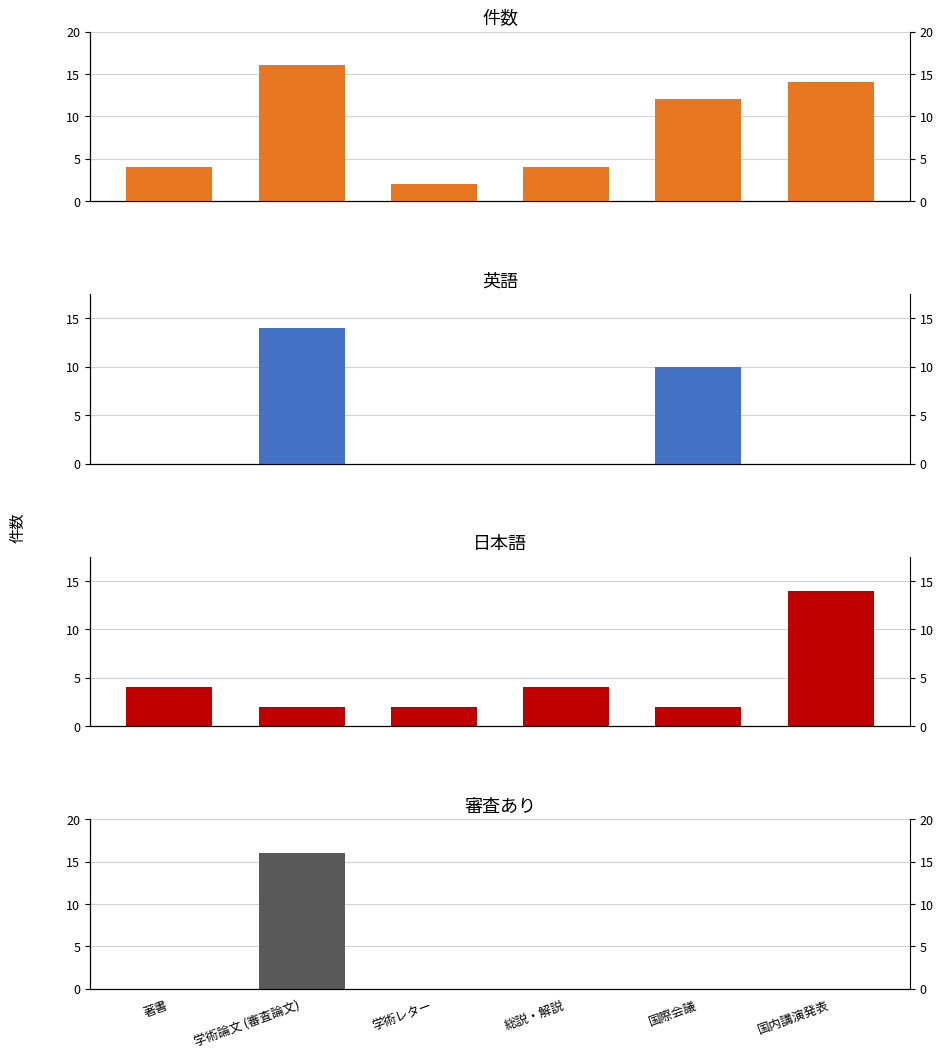

Is the value of 英語 at 学術論文 (審査論文) greater than the value of 審査あり at 学術論文 (審査論文)?

No